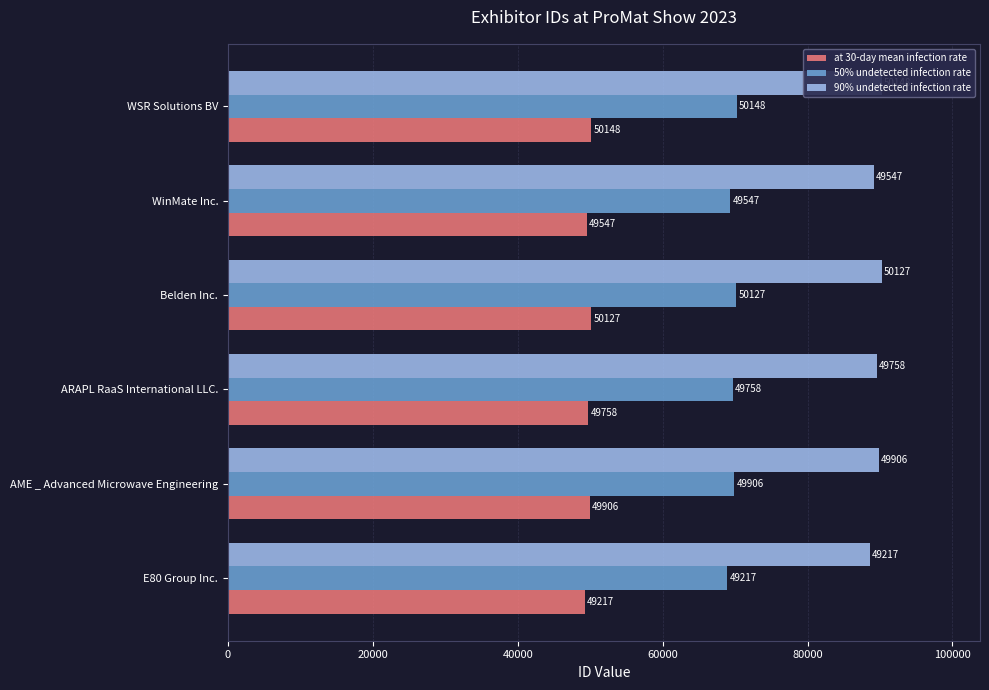

What is the minimum value shown in the chart?

49217.0